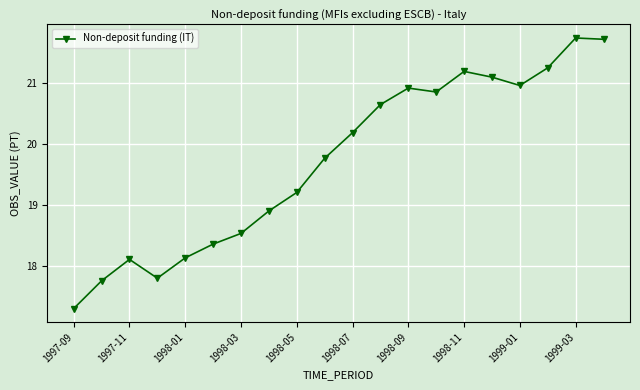

What is the smallest value displayed?

17.3